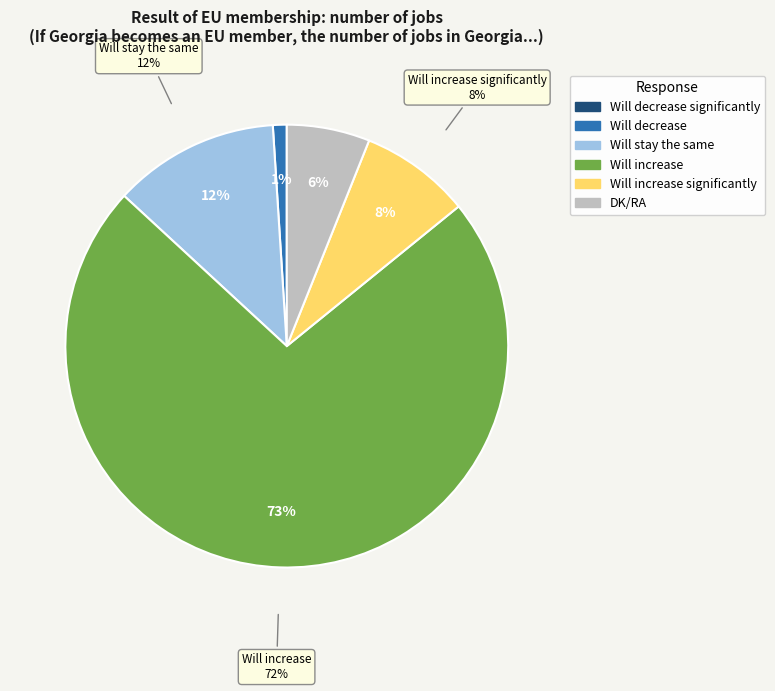

To the nearest percent, what is the combined percentage of Will stay the same and Will increase?

85%